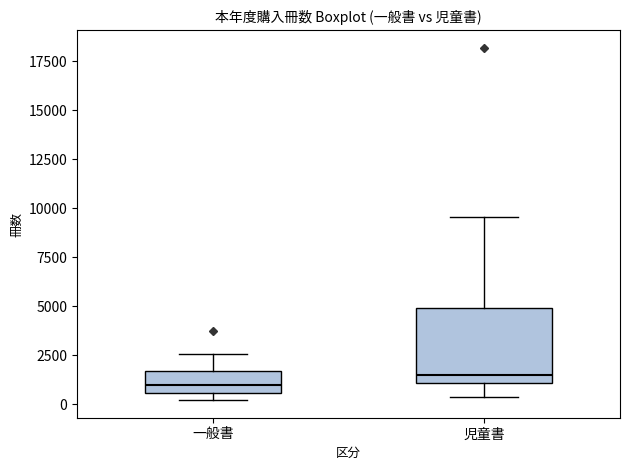

Where does the lower whisker of the box for 児童書 end on the y-axis? The values are not printed on the chart, so give them approximately, as read against the axis.

500